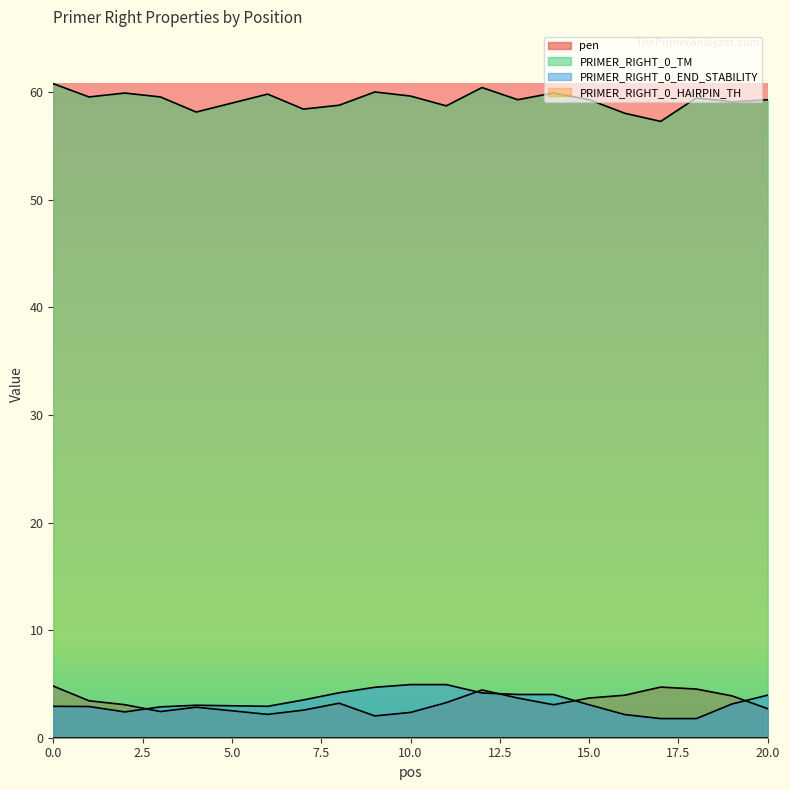

Which category has the lowest value across all series?

17